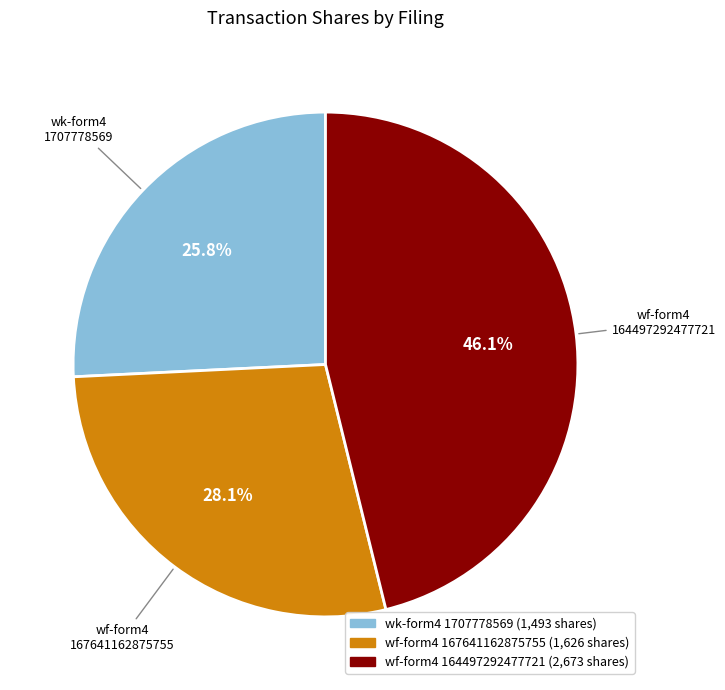

Is there a majority slice in this chart?

No